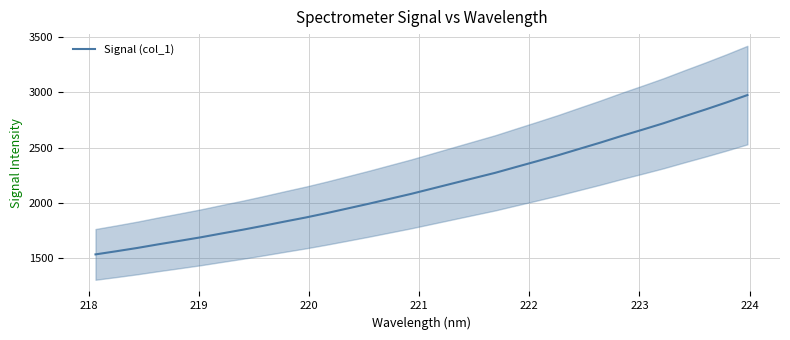

How many distinct data groups are displayed?

1